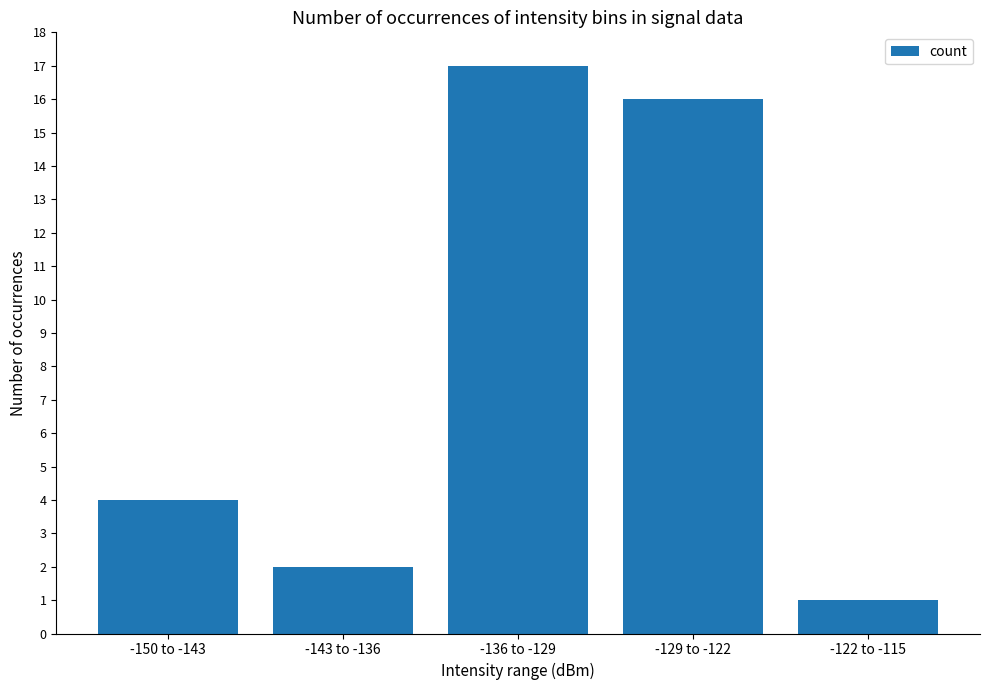

Which category has the lowest value across all series?

-122 to -115